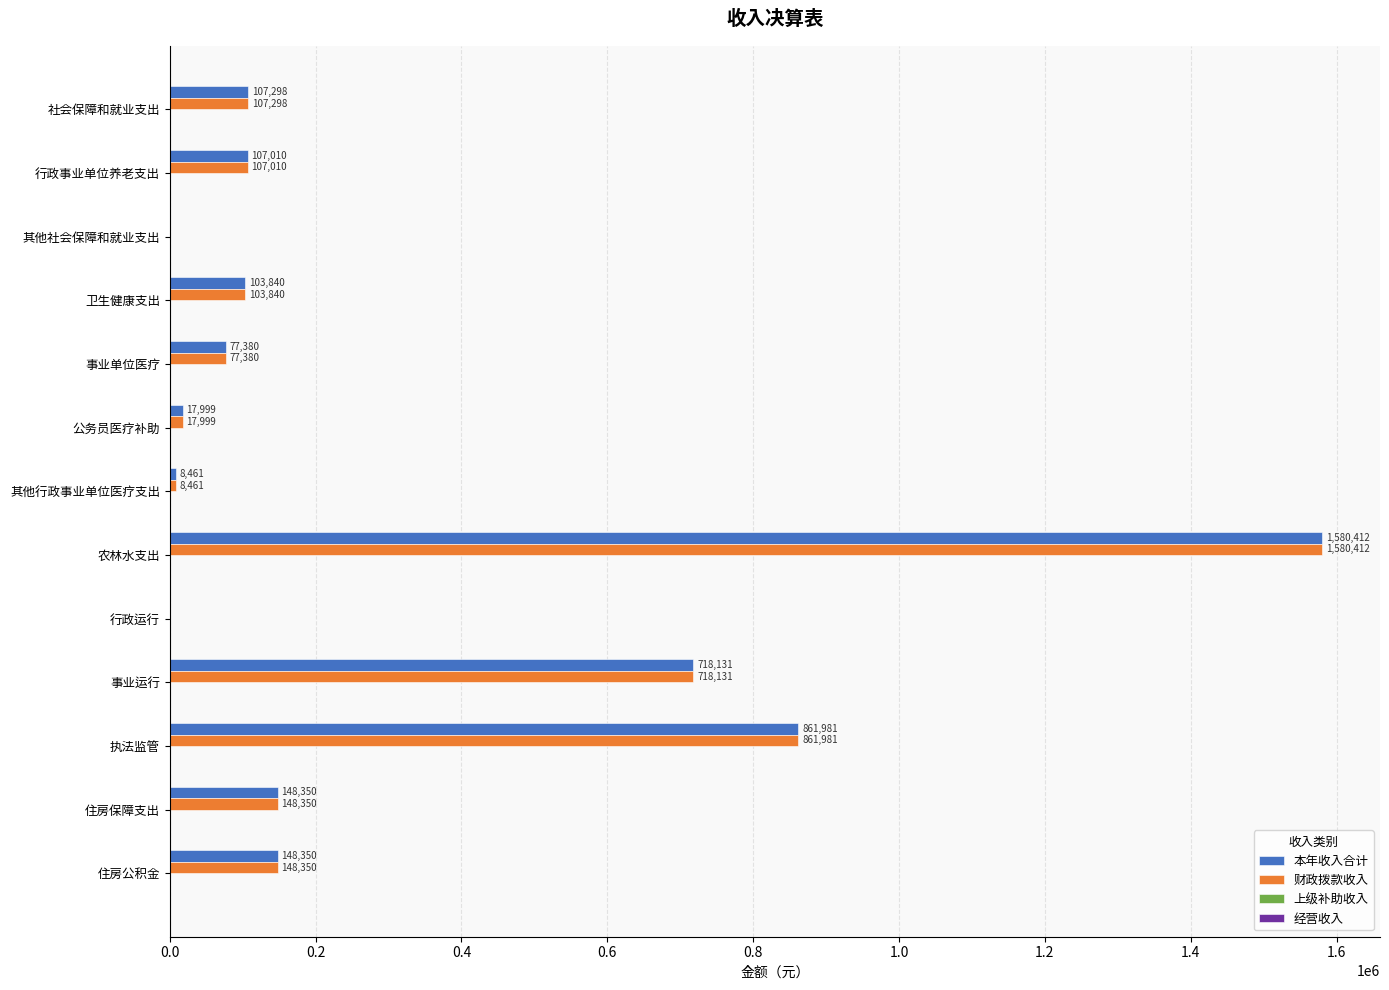

How many distinct data groups are displayed?

2